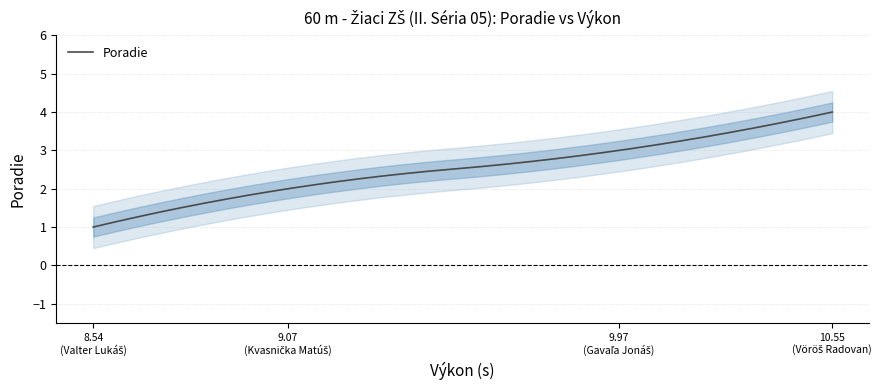

Reading left to right, transcribe all the data shown in this chart.

Valter Lukáš=1	Kvasnička Matúš=2	Gavaľa Jonáš=3	Vöröš Radovan=4